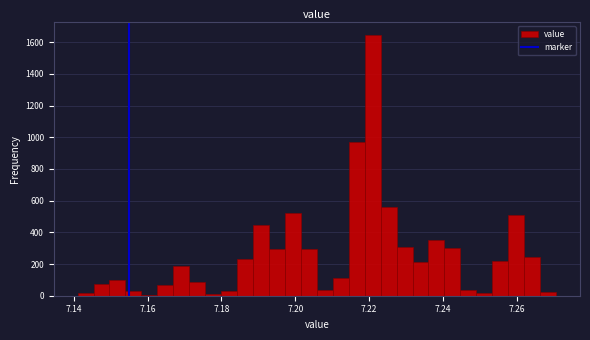

Read against the x-axis, roughly where is the centre of the tallest bar?

7.220